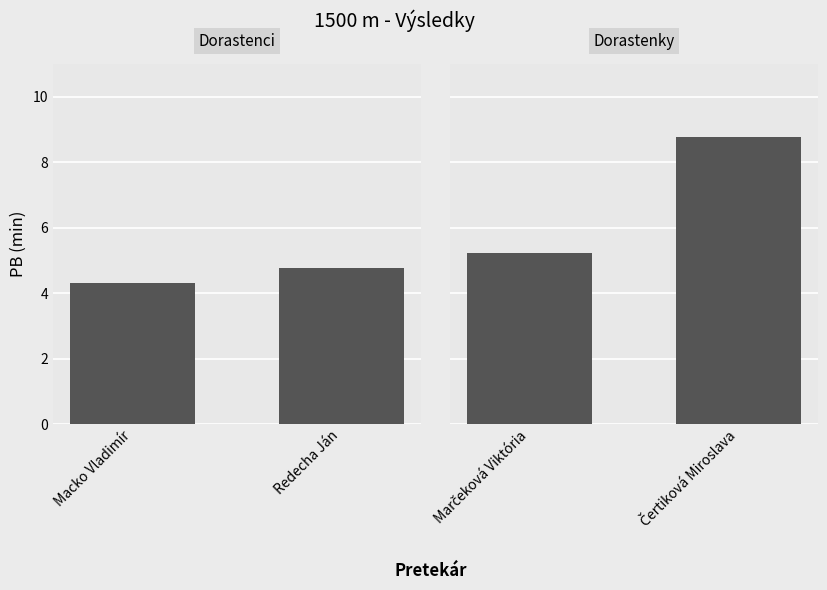

Are the bars grouped side by side (vs. stacked)?

Yes